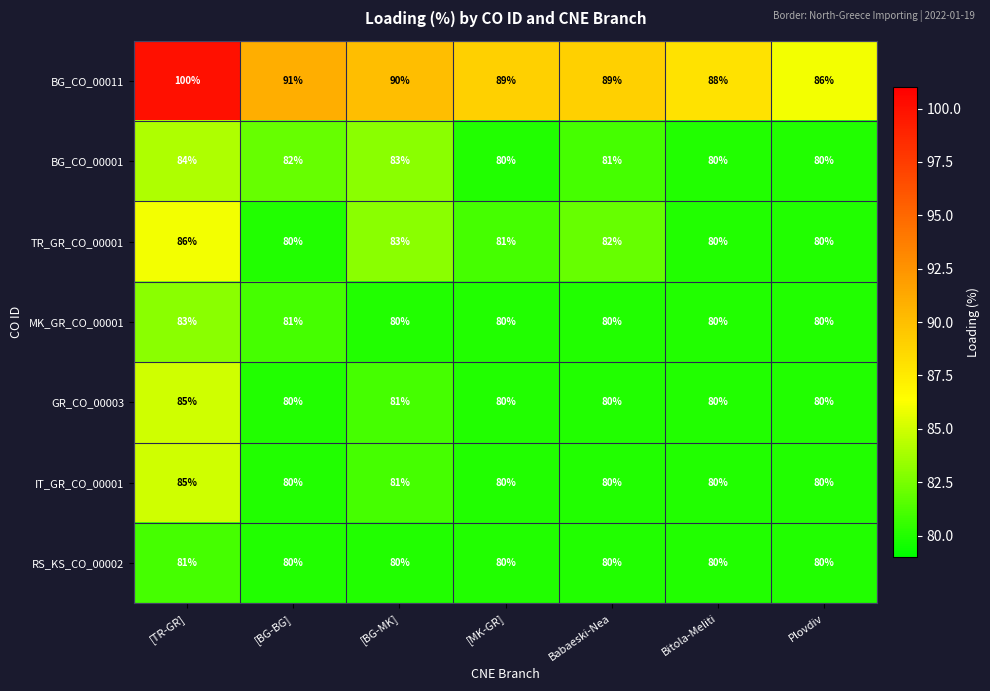

What is the spread (max minus min) of values at [BG-MK]?

10